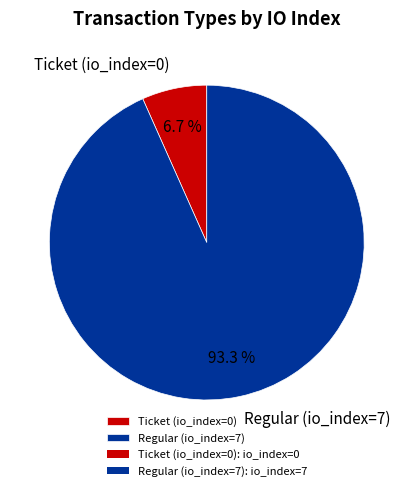

Which has a higher value, Ticket (io_index=0) or Regular (io_index=7)?

Regular (io_index=7)